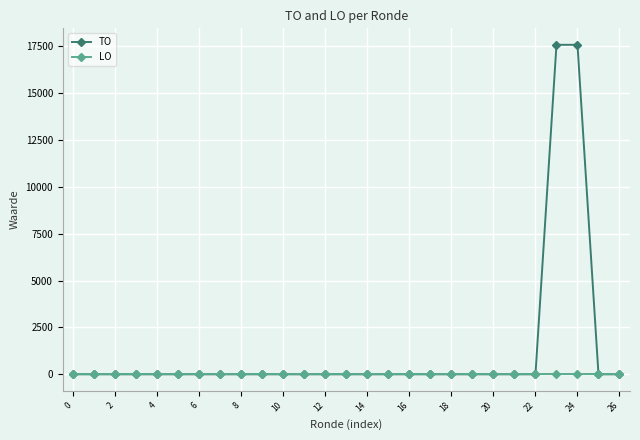

Which series has the largest total across all categories?

TO